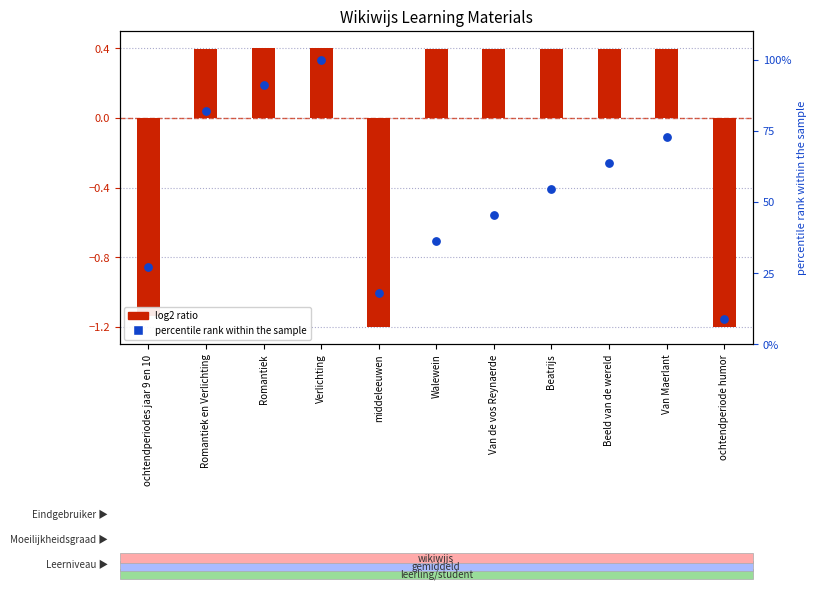

What is the change in value from Romantiek to Verlichting?

+9.1